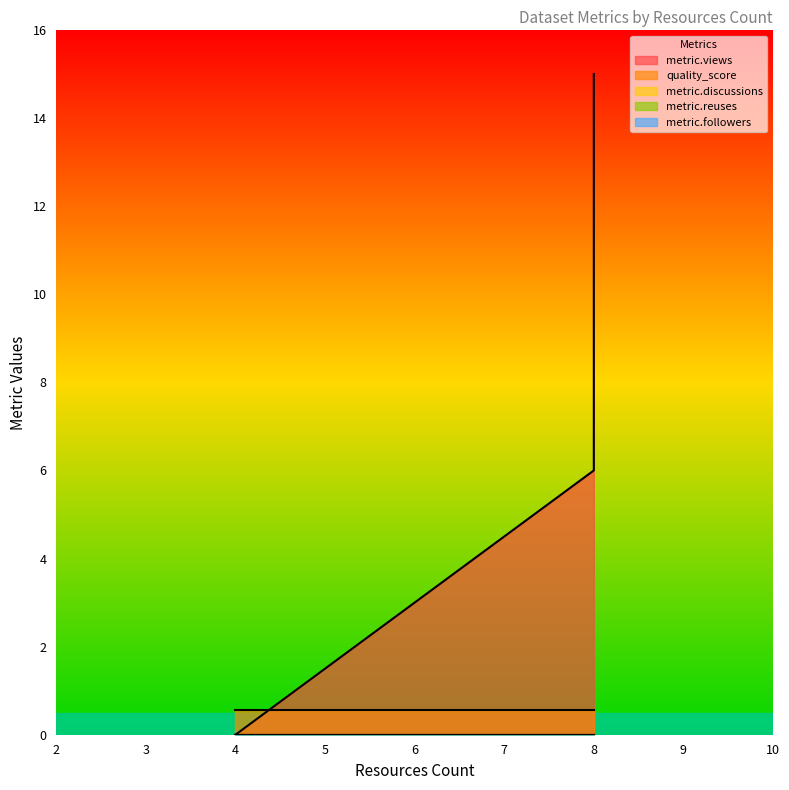

How many lines are shown in the chart?

5